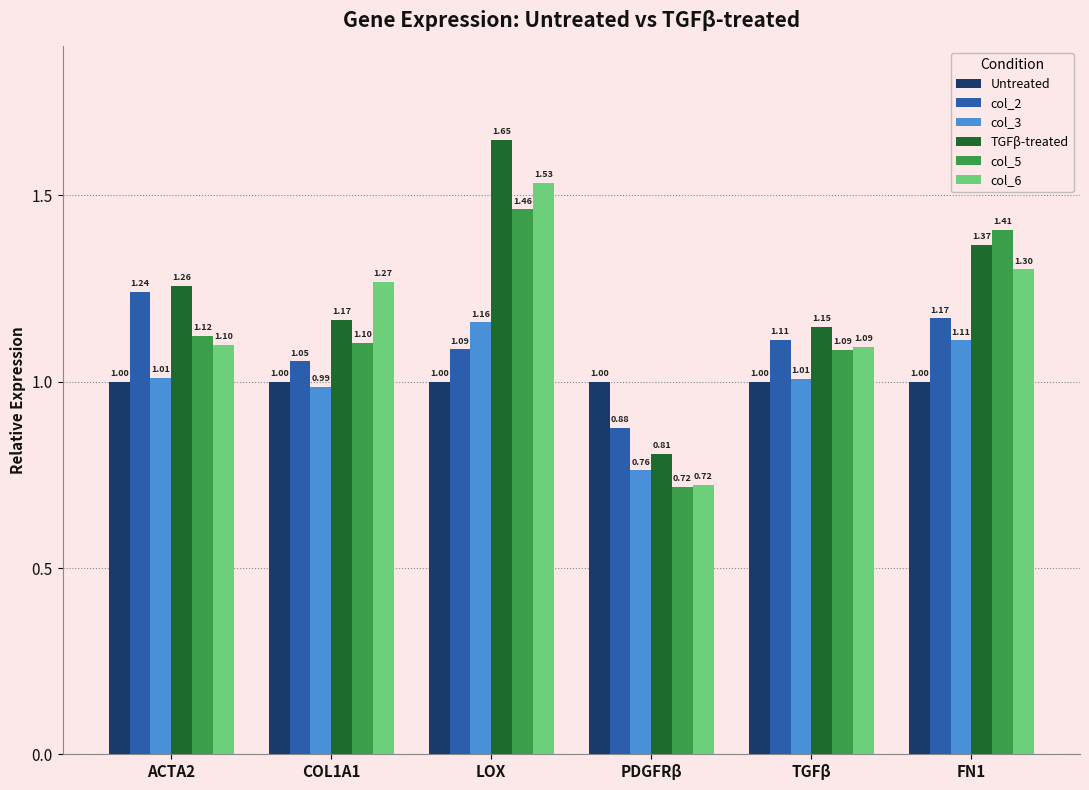

What is the difference between the second highest and minimum values in the col_6 series?

0.6